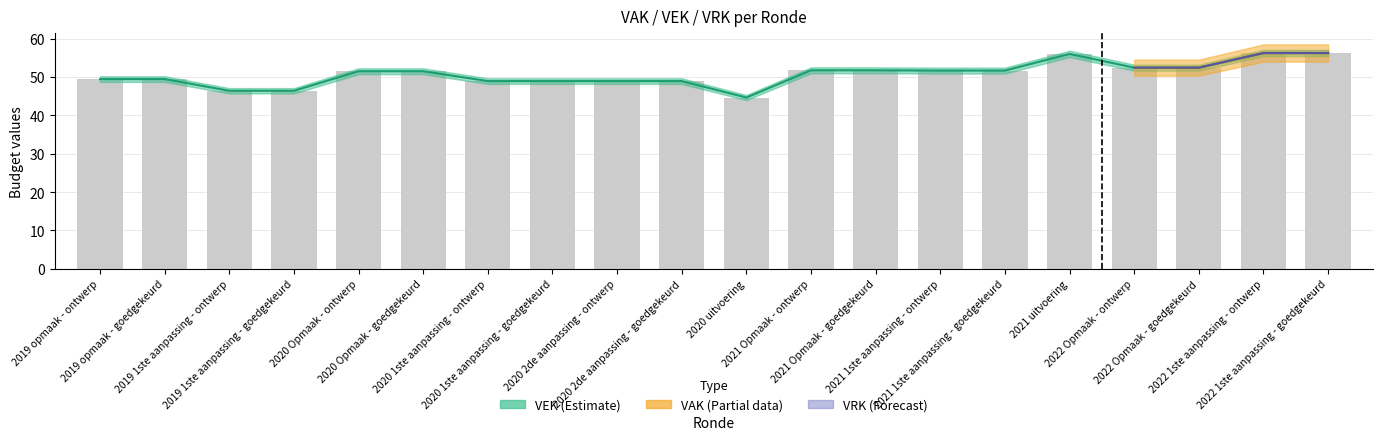

Reading right to left, what are all the values shown in this chart?

VAK: 56.2	56.2	52.4	52.4	56.0	51.7	51.7	51.7	51.7	44.6	48.9	48.9	48.9	48.9	51.5	51.5	46.4	46.4	49.4	49.4
VEK: 56.2	56.2	52.4	52.4	56.0	51.7	51.7	51.7	51.7	44.6	48.9	48.9	48.9	48.9	51.5	51.5	46.4	46.4	49.4	49.4